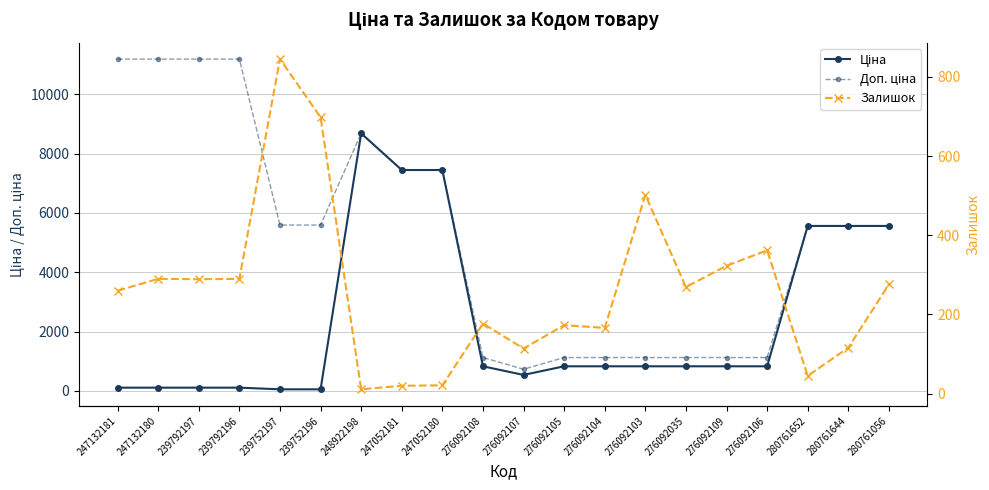

Is the value of Залишок at 276092109 greater than the value of Доп. ціна at 239752196?

No